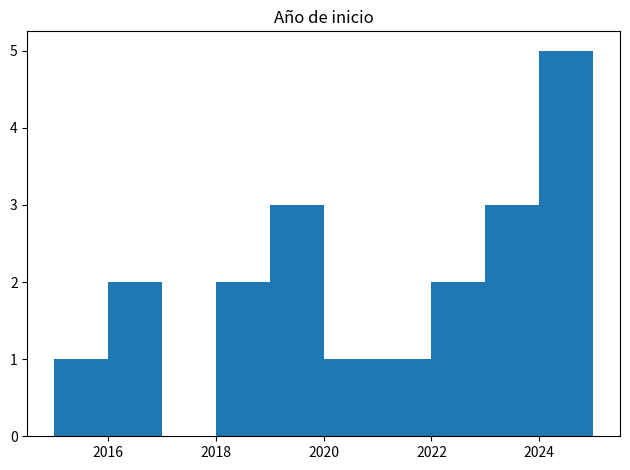

Reading left to right, transcribe this chart: for each bar, give the range it covers on the x-axis and its height. The values are not printed on the chart, so give them approximately, as read against the axis.

2015 to 2016: 1
2016 to 2017: 2
2017 to 2018: 0
2018 to 2019: 2
2019 to 2020: 3
2020 to 2021: 1
2021 to 2022: 1
2022 to 2023: 2
2023 to 2024: 3
2024 to 2025: 5